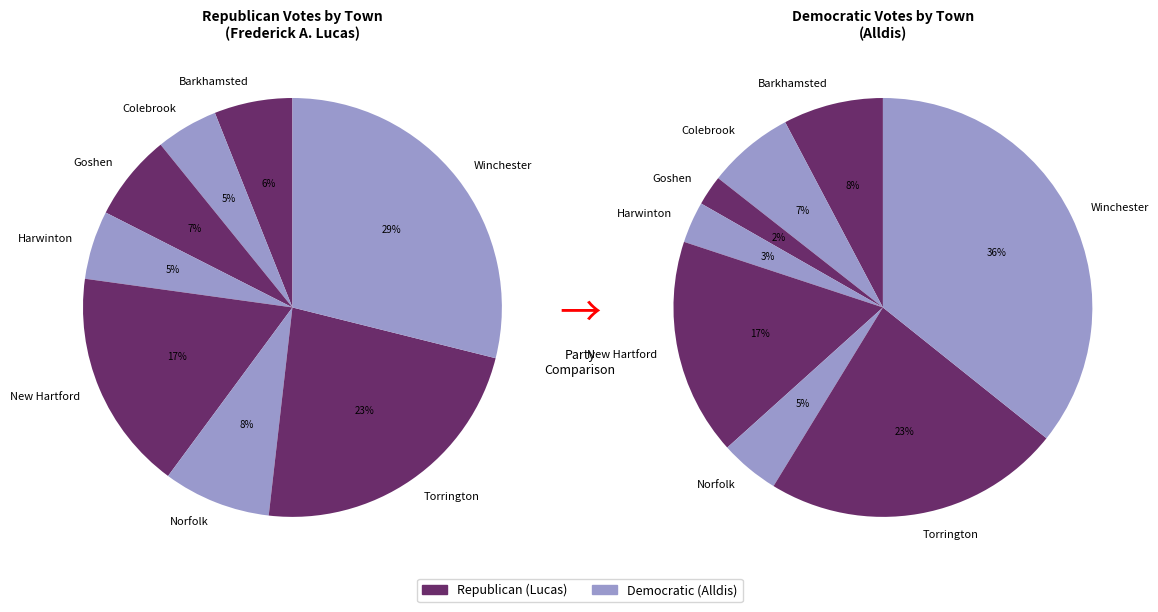

Combined, do New Hartford and Goshen account for over 50%?

No